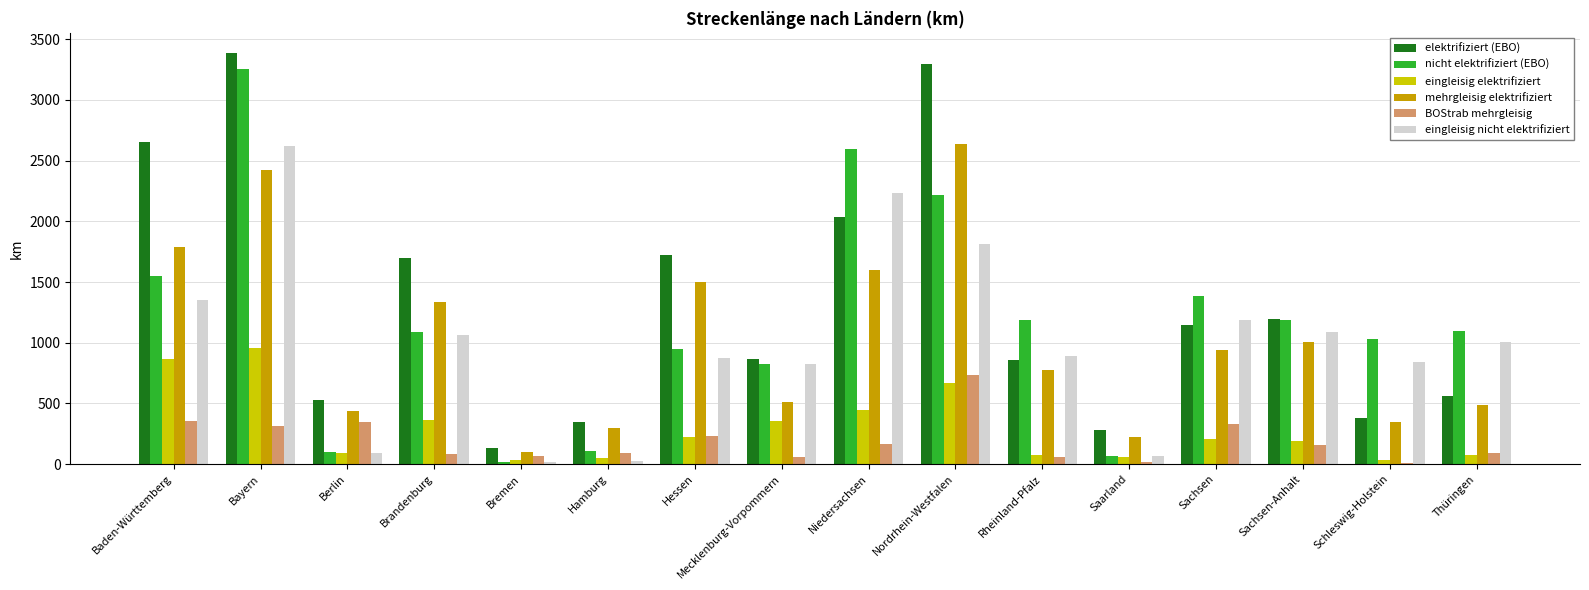

Which category has the highest value in the BOStrab mehrgleisig series?

Nordrhein-Westfalen